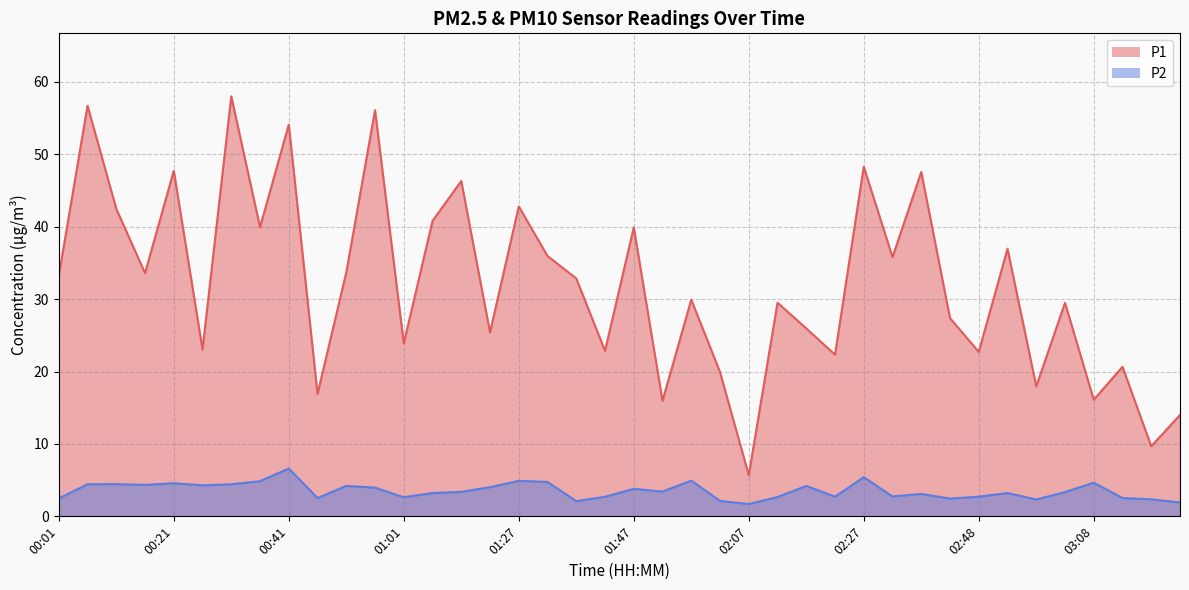

What value does the P1 series have at 02:22?

22.3